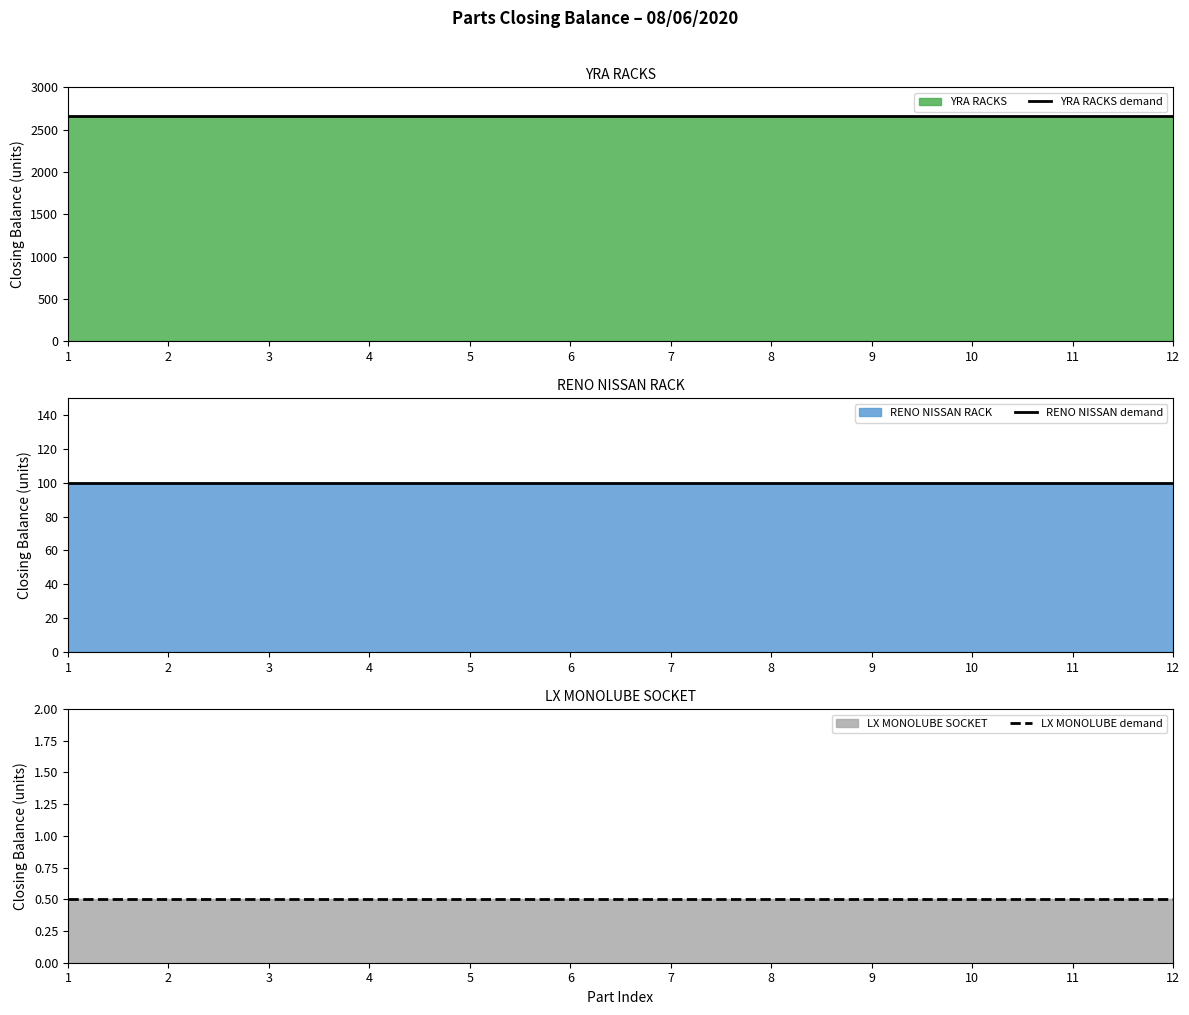

Which series has the largest range (max minus min)?

YRA RACKS demand